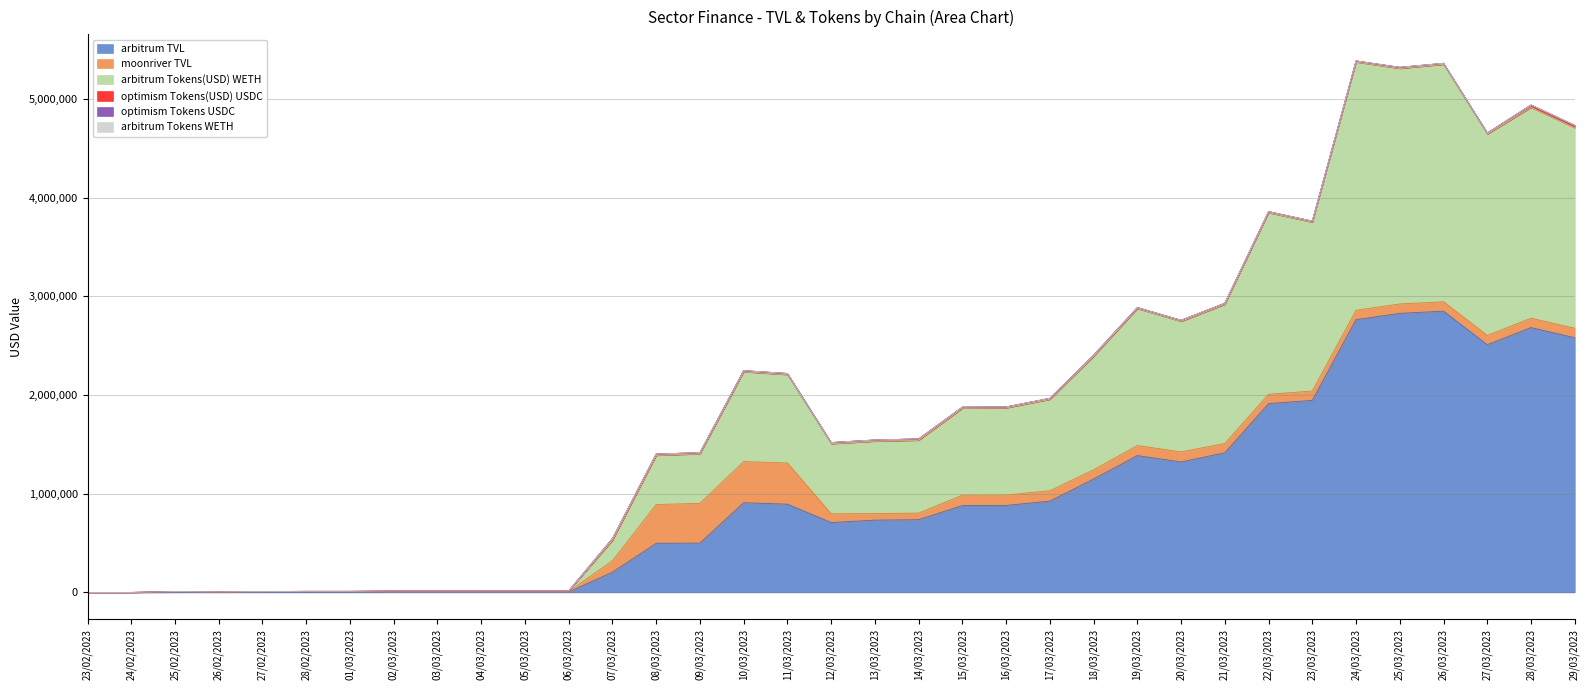

Rank the series by their maximum value, from lowest to highest.

optimism Tokens USDC, arbitrum Tokens WETH, optimism Tokens(USD) USDC, moonriver TVL, arbitrum Tokens(USD) WETH, arbitrum TVL